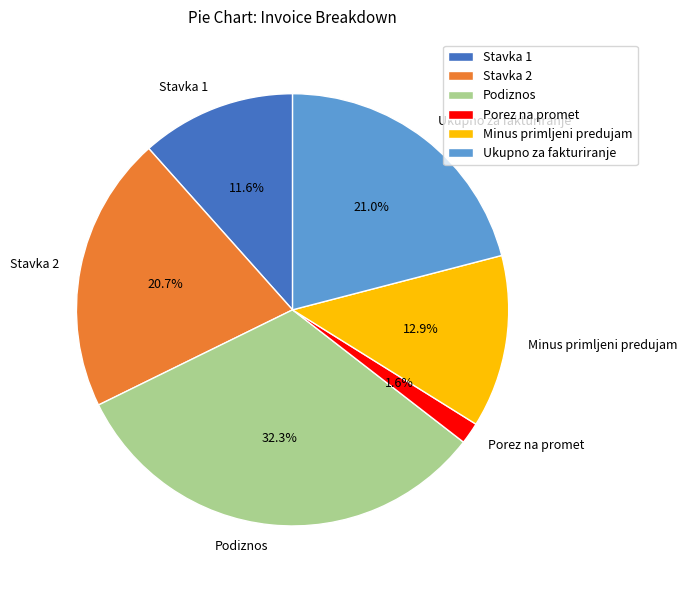

To the nearest percent, what is the difference between the Minus primljeni predujam and Ukupno za fakturiranje slice percentages?

8%